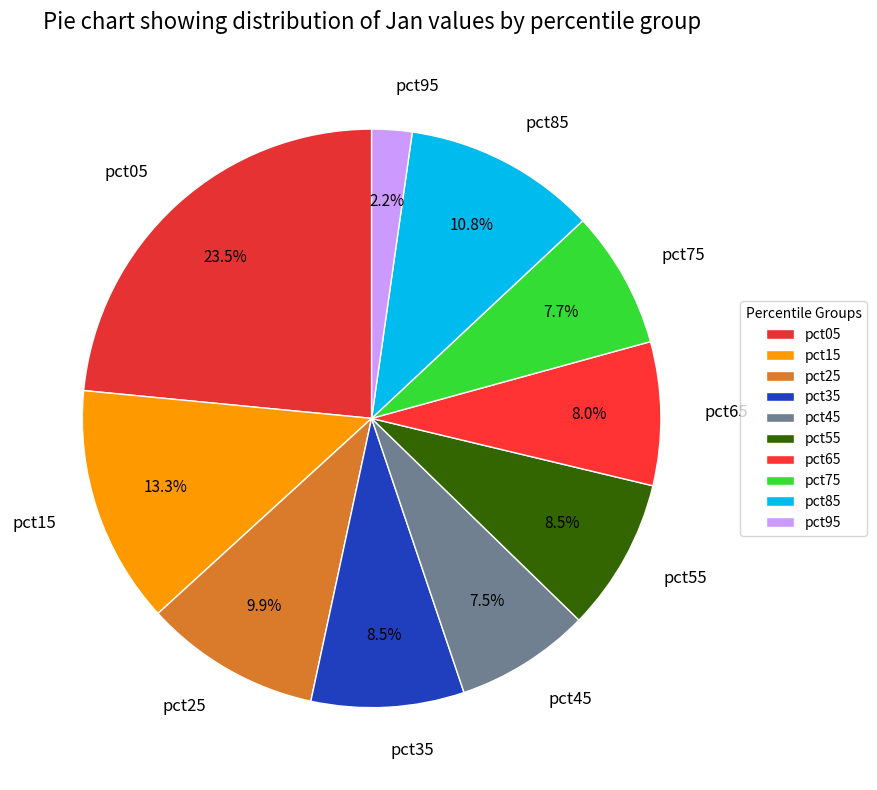

What is the ratio of the value at pct75 to the value at pct05?

0.3